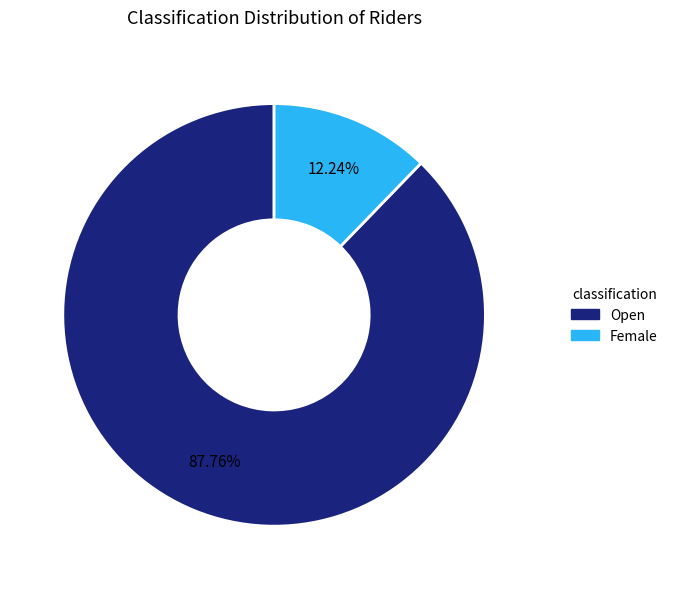

Count the number of slices in the pie.

2